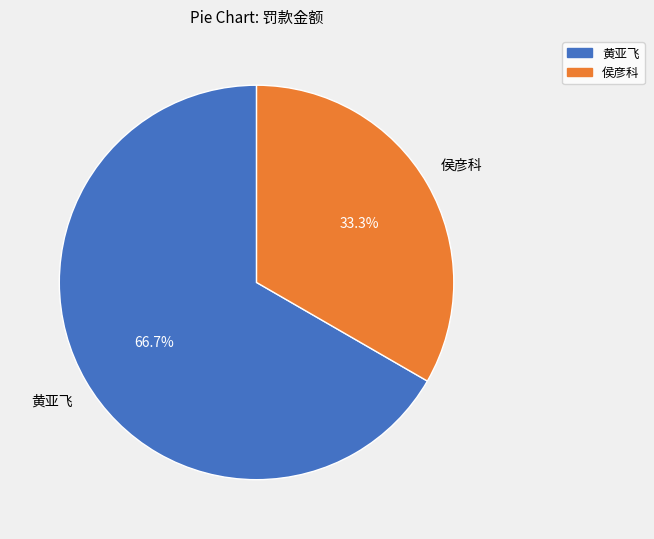

What portion of the pie excludes 黄亚飞?

33.3%